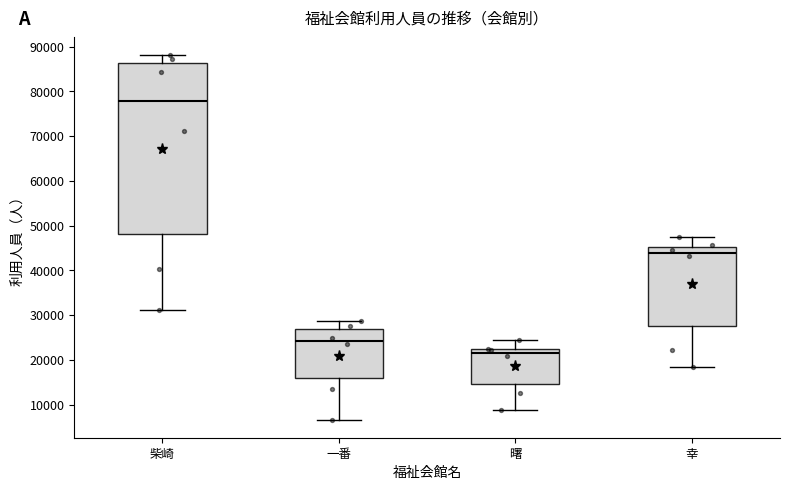

Reading left to right, read every box against the y-axis: the position of its median line, the range the box covers, and the ends of its whiskers. The values are not printed on the chart, so give them approximately, as read against the axis.

柴崎: median 78000, box 48000 to 86000, whiskers 31000 to 88000
一番: median 24000, box 16000 to 27000, whiskers 7000 to 29000
曙: median 22000 (just below the box's upper edge), box 15000 to 22000, whiskers 9000 to 24000
幸: median 44000, box 28000 to 45000, whiskers 18000 to 47000